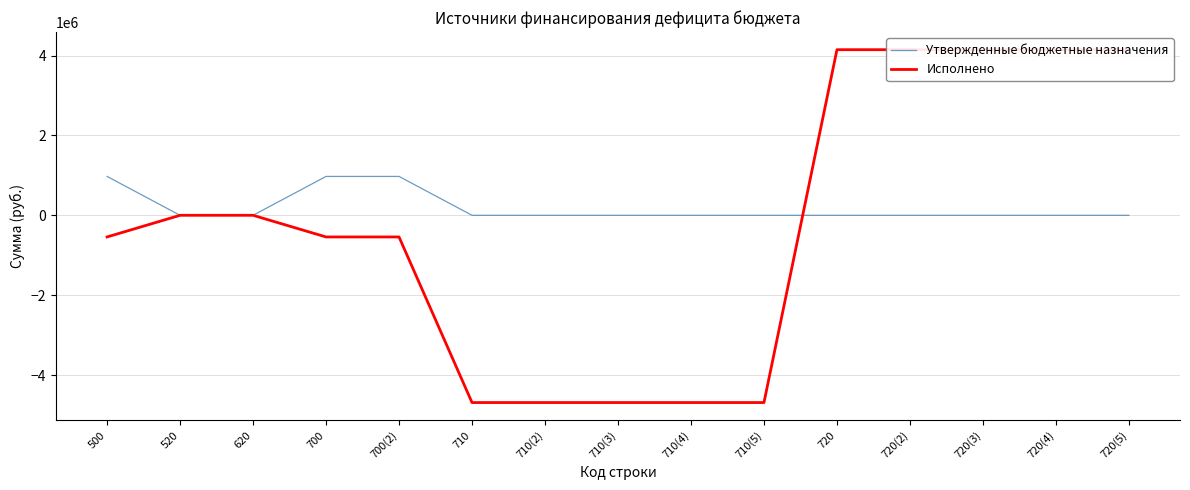

Between which two adjacent categories do Исполнено and Утвержденные бюджетные назначения first intersect?

710(5) and 720